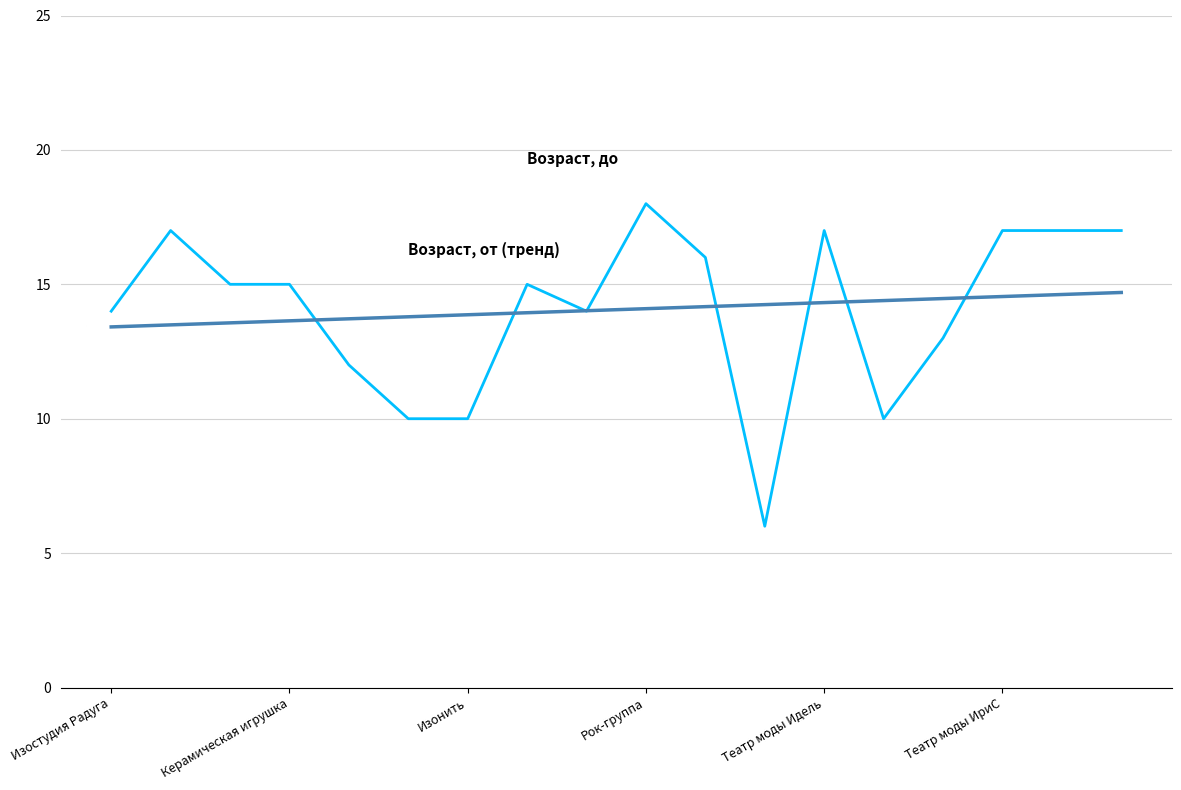

What is the maximum value shown in the chart?

18.0